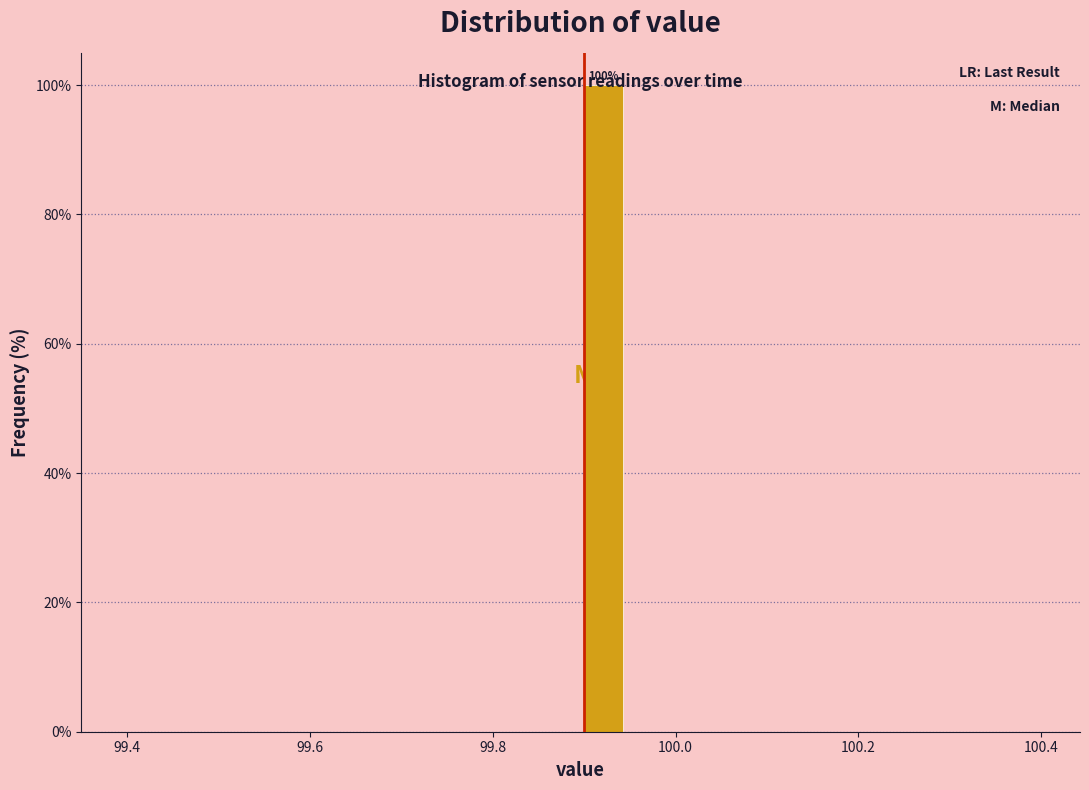

Read against the x-axis, roughly where is the centre of the tallest bar?

99.92